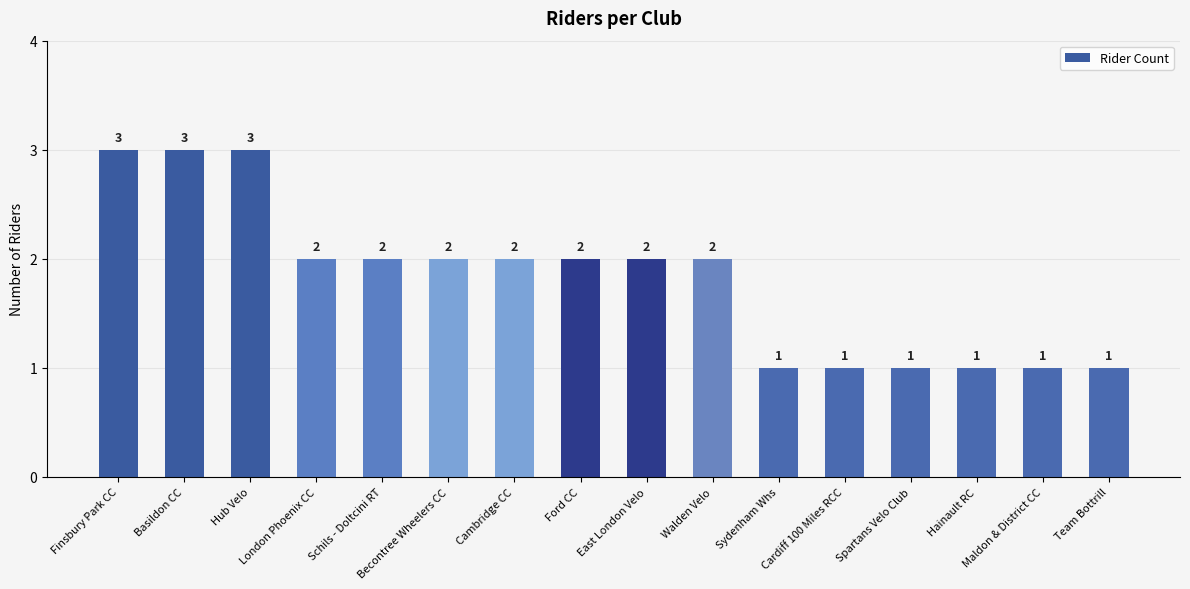

What is the difference between the maximum and minimum values?

2